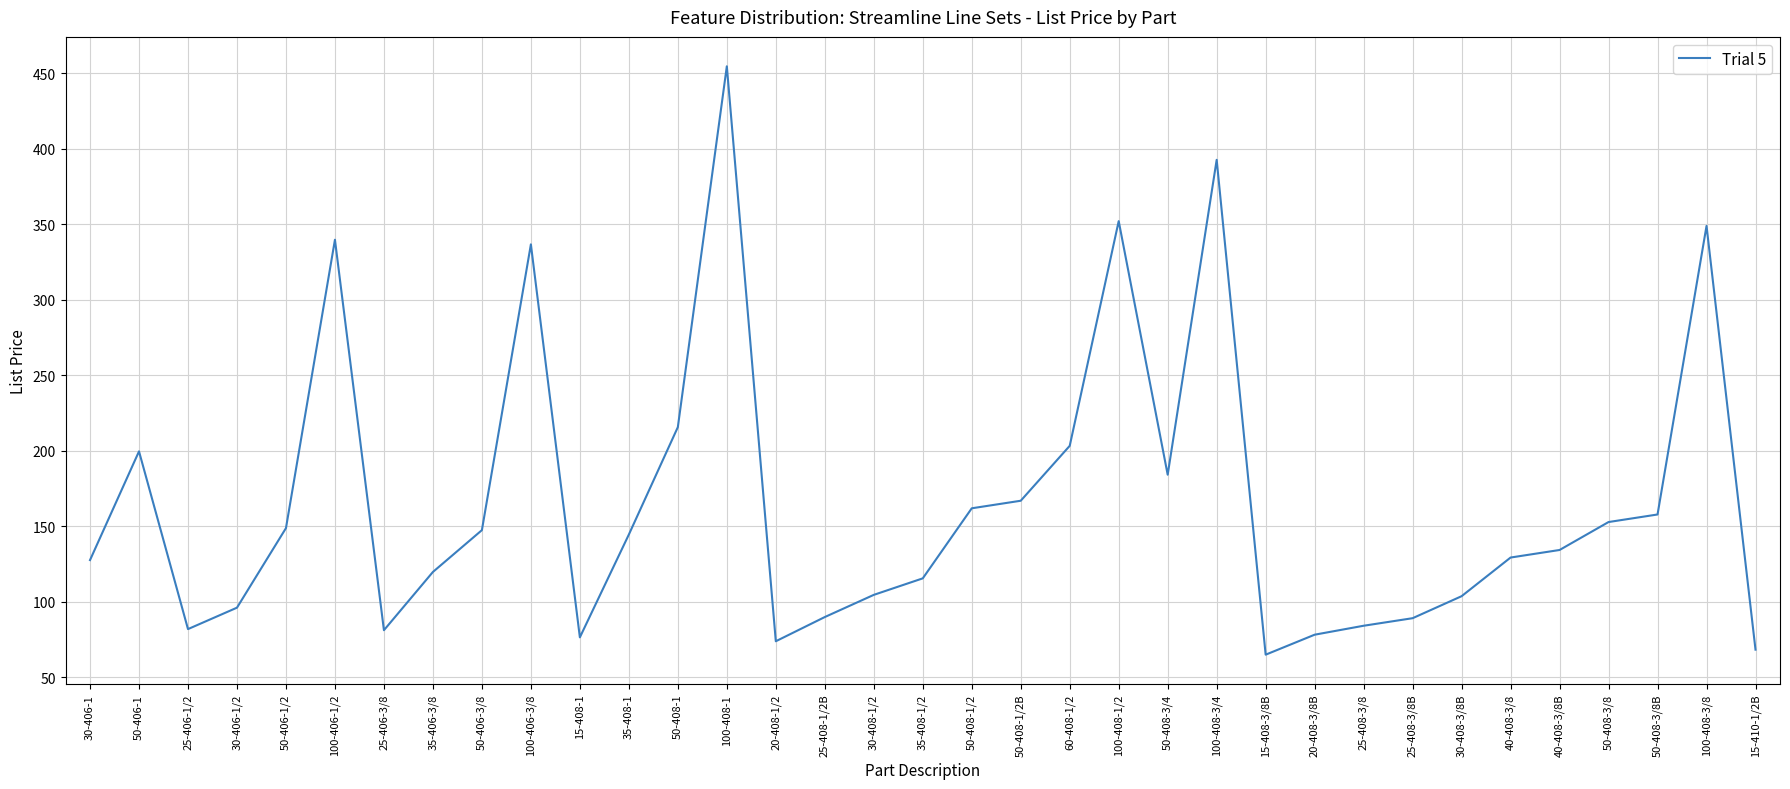

Count the number of data series in this chart.

1